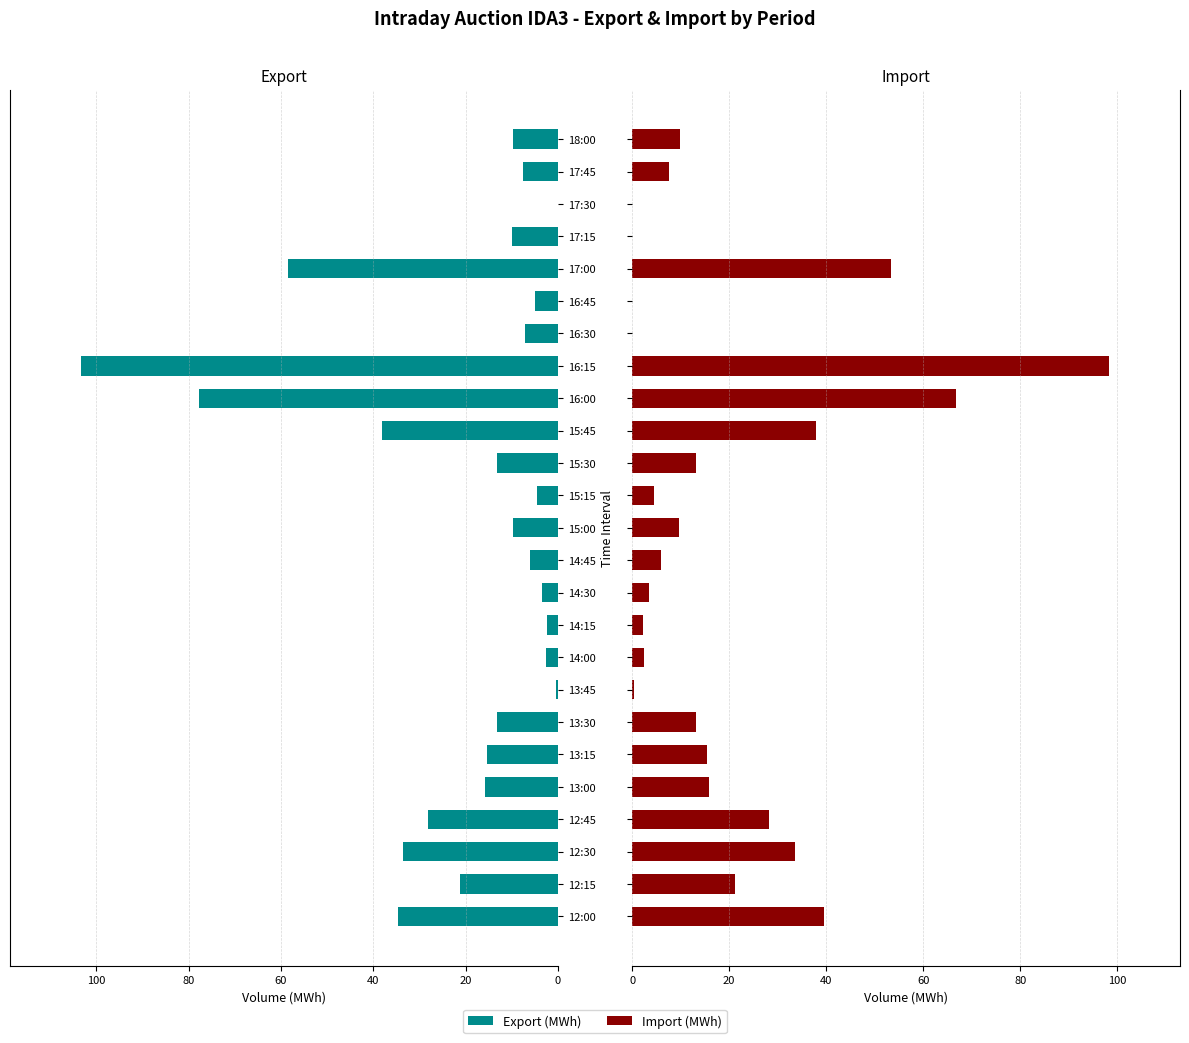

Is it true that Import (MWh) equals 0.4 at 13:45?

True